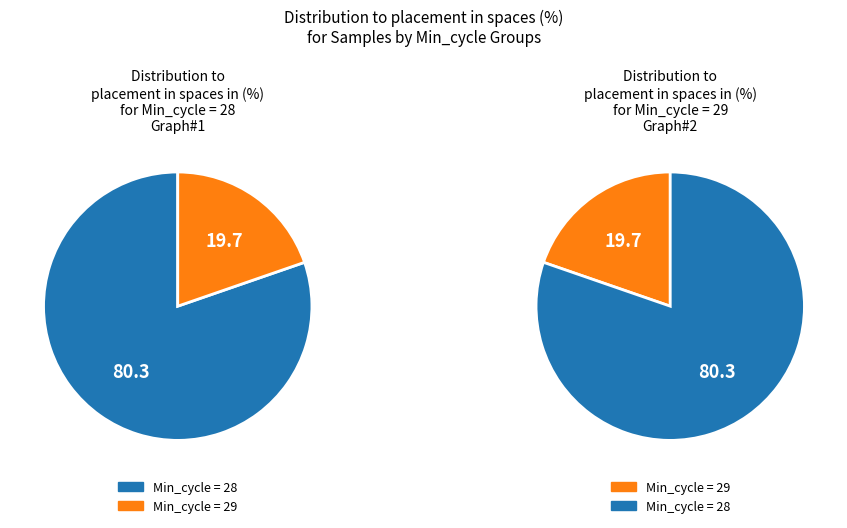

Which category has the smallest portion of the pie?

29